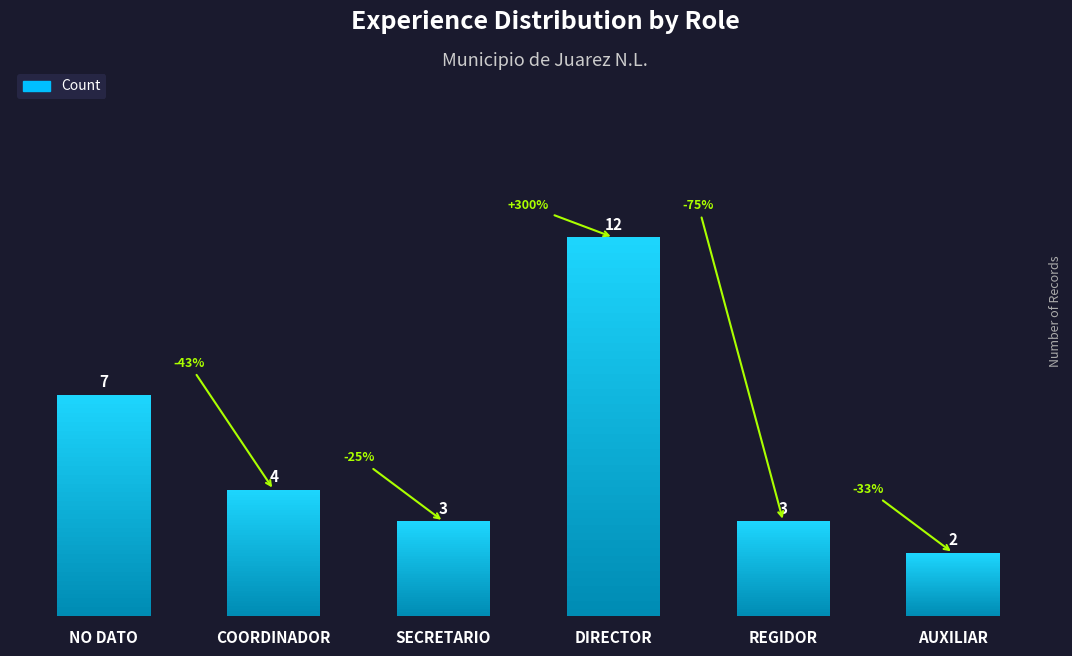

What is the label of the 4th bar from the left?

DIRECTOR